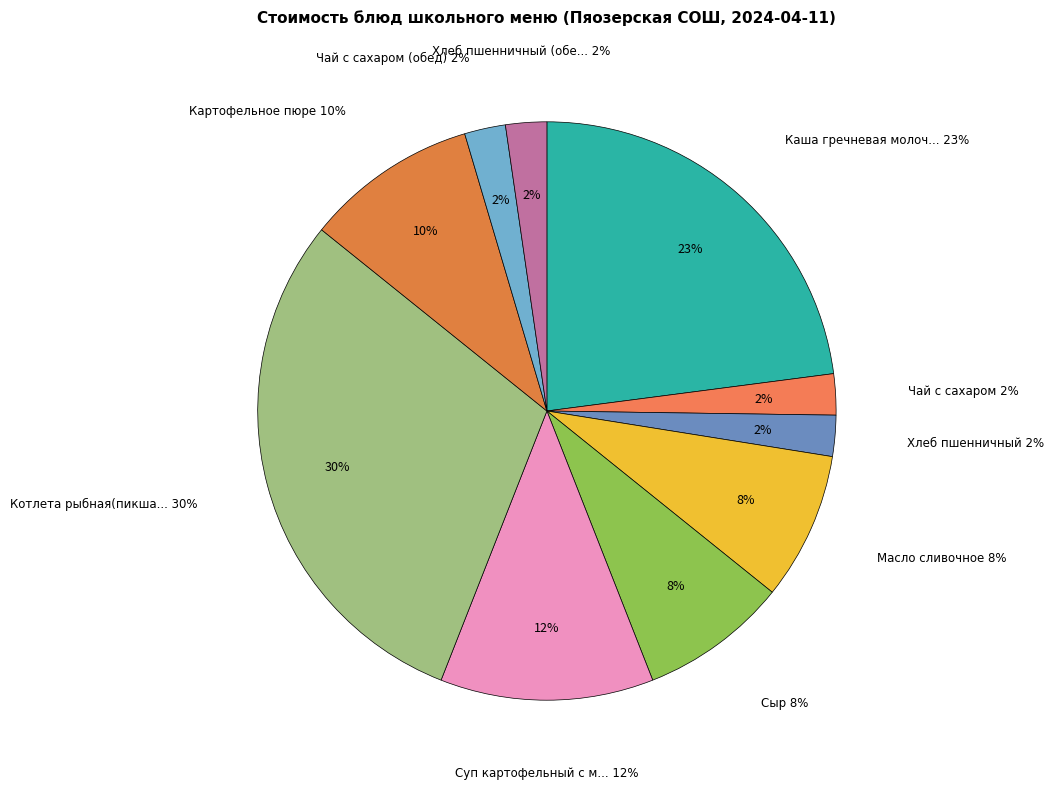

Does any single category account for the majority?

No